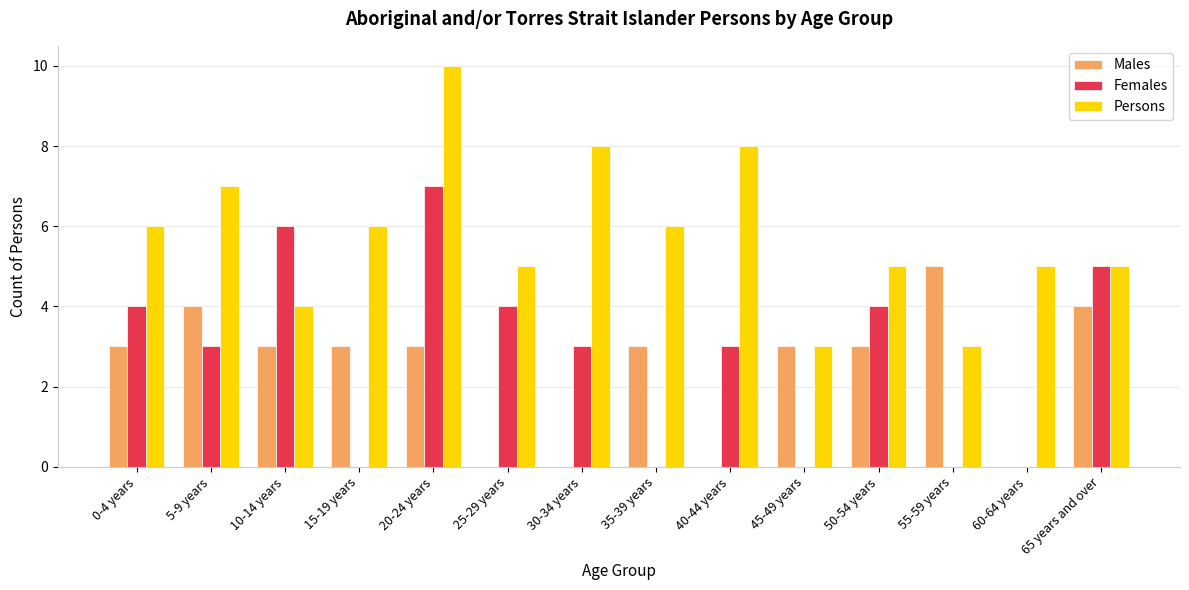

What is the total value across all series at 30-34 years?

11